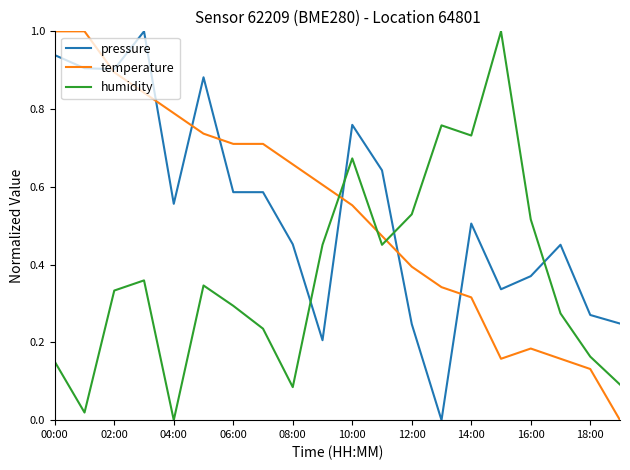

True or false: humidity and temperature cross at least once.

True